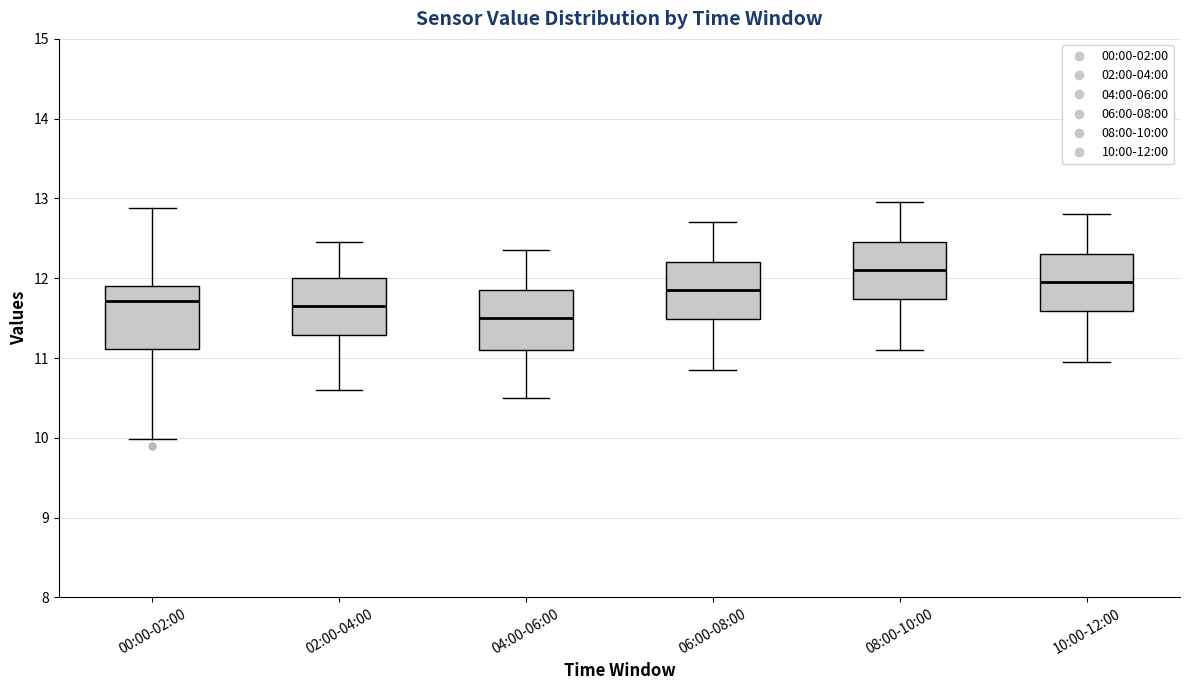

Reading left to right, read every box against the y-axis: the position of its median line, the range the box covers, and the ends of its whiskers. The values are not printed on the chart, so give them approximately, as read against the axis.

00:00-02:00: median 11.7, box 11.1 to 11.9, whiskers 10.0 to 12.9
02:00-04:00: median 11.7, box 11.3 to 12.0, whiskers 10.6 to 12.5
04:00-06:00: median 11.5, box 11.1 to 11.9, whiskers 10.5 to 12.4
06:00-08:00: median 11.9, box 11.5 to 12.2, whiskers 10.9 to 12.7
08:00-10:00: median 12.1, box 11.7 to 12.5, whiskers 11.1 to 13.0
10:00-12:00: median 12.0, box 11.6 to 12.3, whiskers 11.0 to 12.8